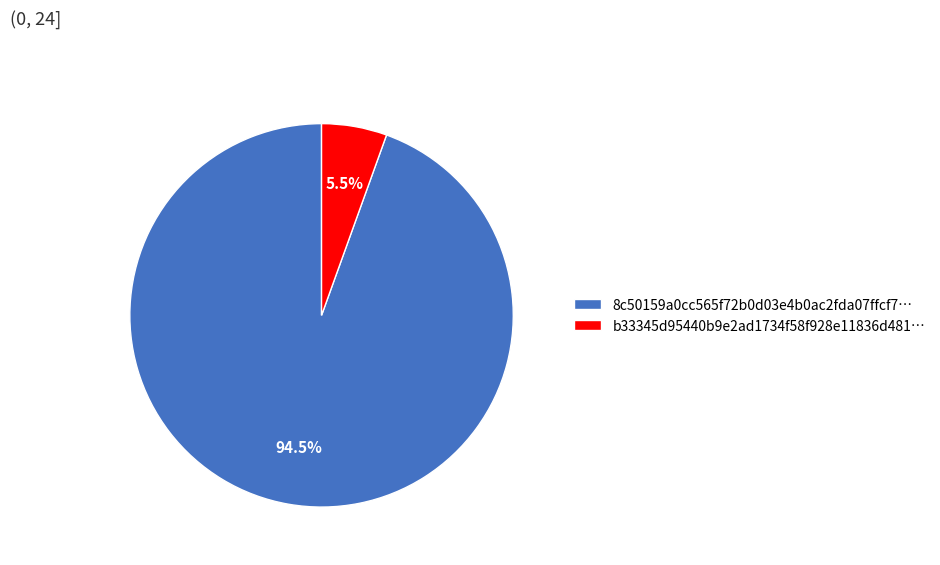

Approximately how many times larger is the value at 8c50159a0cc565f72b0d03e4b0ac2fda07ffcf7… compared to b33345d95440b9e2ad1734f58f928e11836d481…?

17.2